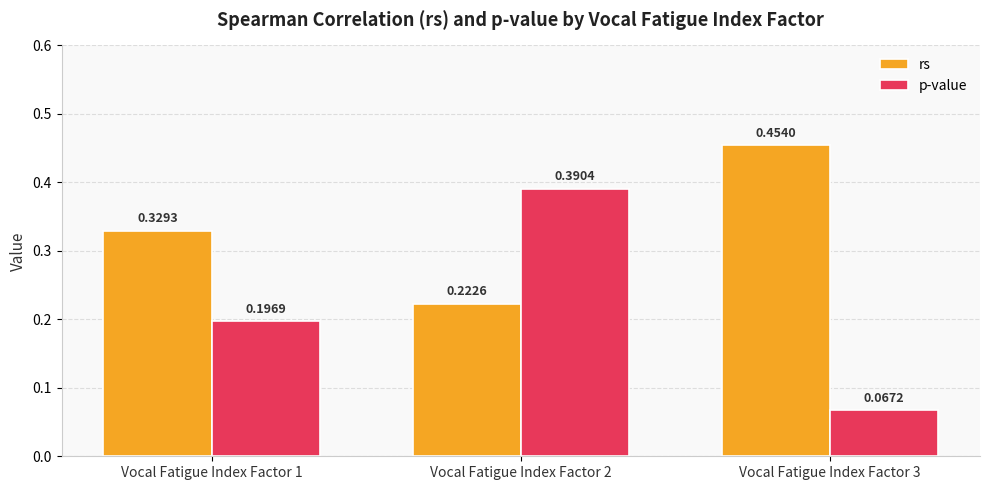

Which label corresponds to the largest value in the chart?

Vocal Fatigue Index Factor 3